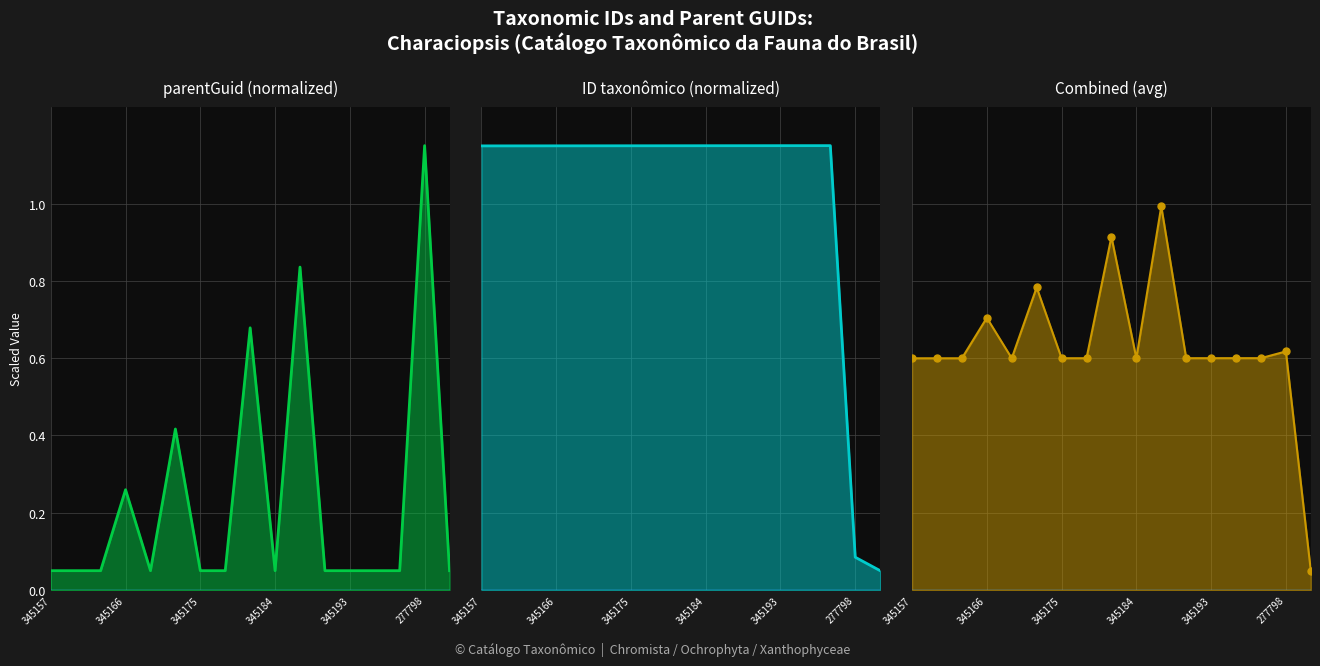

How many data points in ID taxonômico (normalized) are above 1?

15